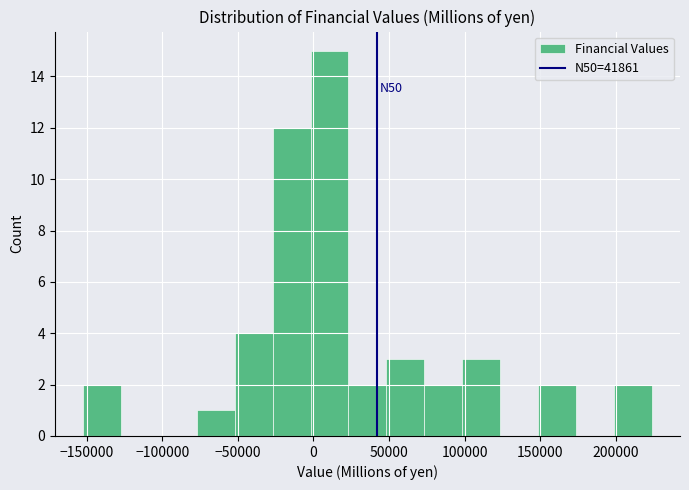

Over which range of the x-axis is the bar tallest?

0 to 25000